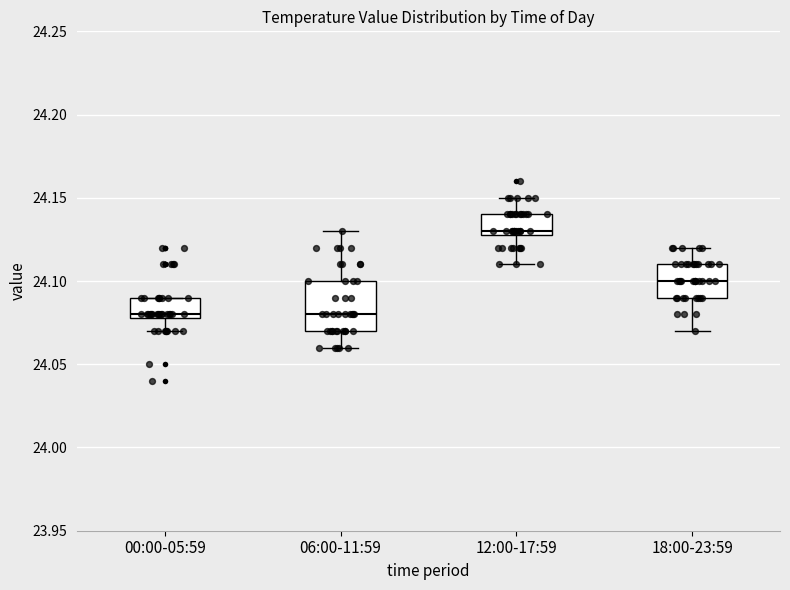

Reading left to right, transcribe this box plot: for each box, give where its median line is, the range the box spans, and where its two whiskers end, as read against the y-axis. The values are not printed on the chart, so give them approximately, as read against the axis.

00:00-05:59: median 24.08 (just above the box's lower edge), box 24.08 to 24.09, whiskers 24.07 to 24.09
06:00-11:59: median 24.08, box 24.07 to 24.10, whiskers 24.06 to 24.13
12:00-17:59: median 24.13 (just above the box's lower edge), box 24.13 to 24.14, whiskers 24.11 to 24.15
18:00-23:59: median 24.10, box 24.09 to 24.11, whiskers 24.07 to 24.12